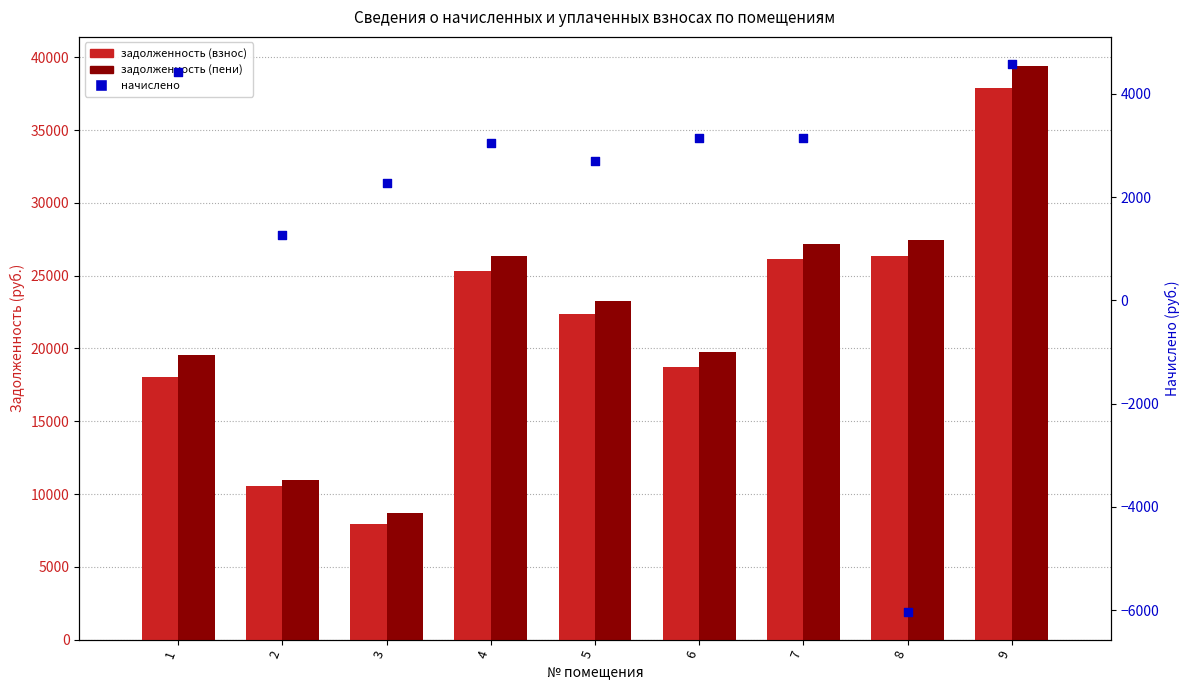

Which series reaches the minimum Y coordinate?

начислено